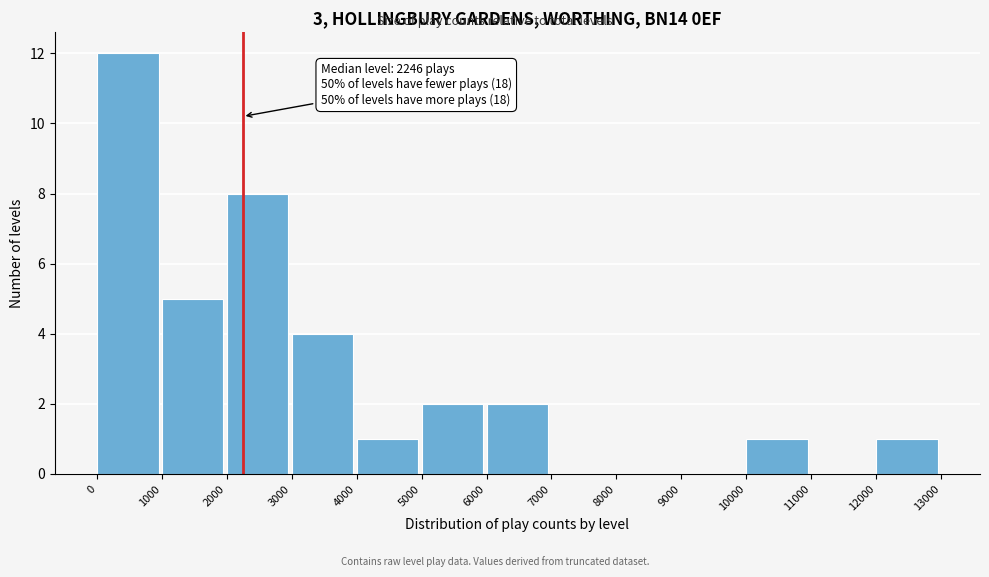

Which range on the x-axis has the tallest bar?

0 to 1000